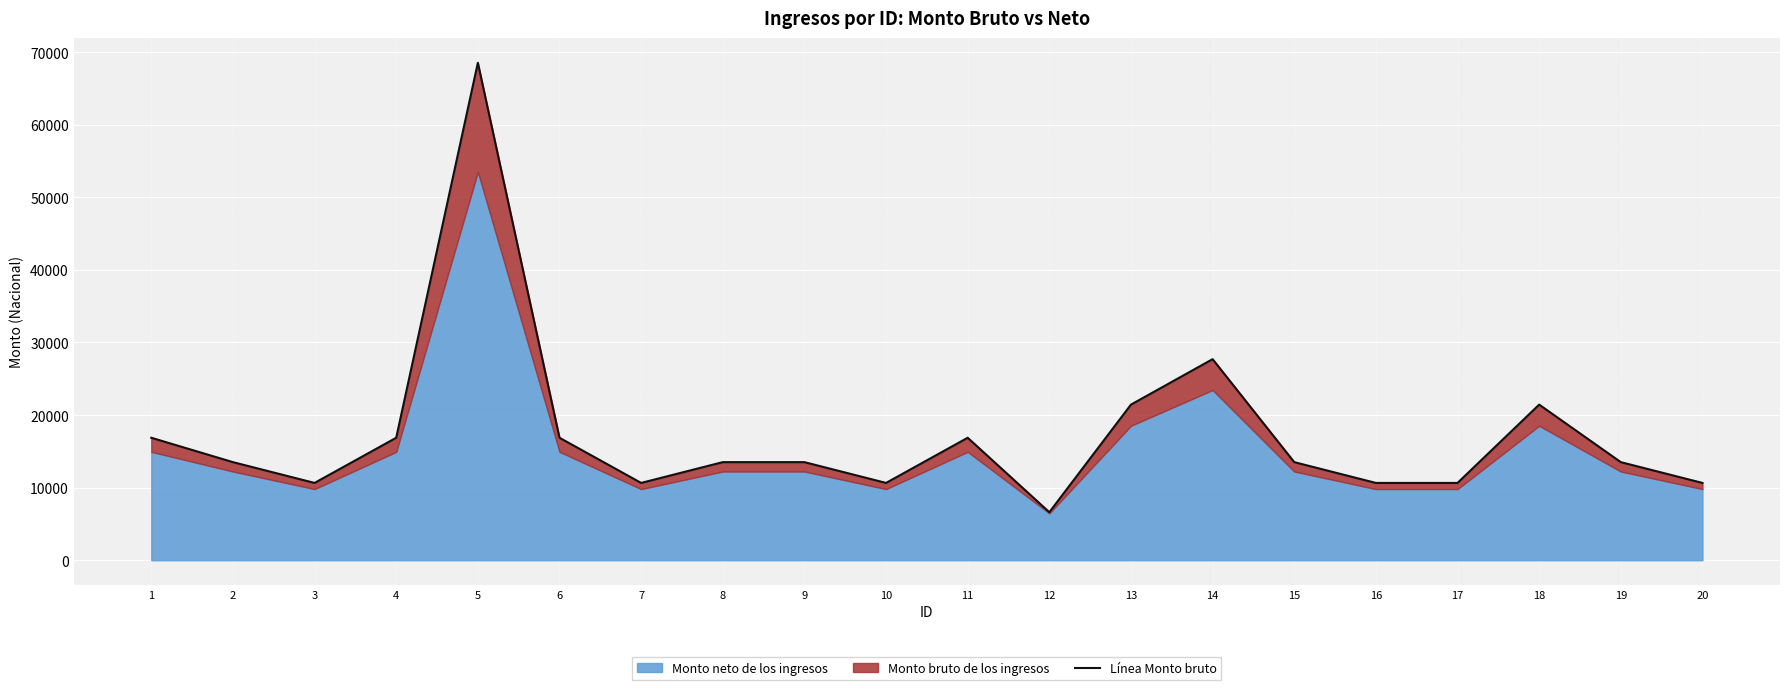

Rank the categories by value from highest to lowest.

5, 14, 13, 18, 1, 4, 6, 11, 2, 8, 9, 15, 19, 3, 7, 10, 16, 17, 20, 12